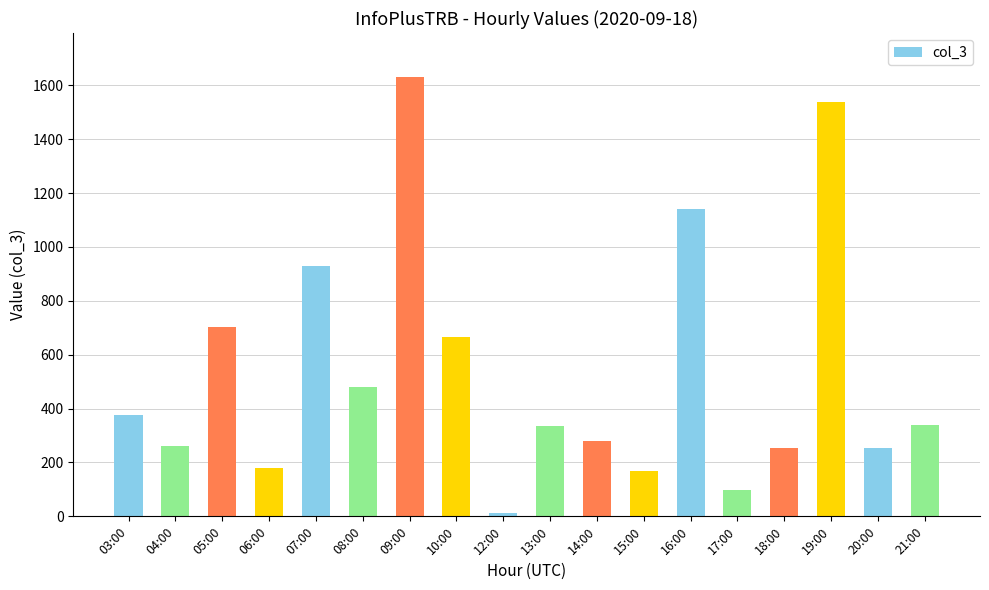

What is the value of the 17th bar from the left?

255